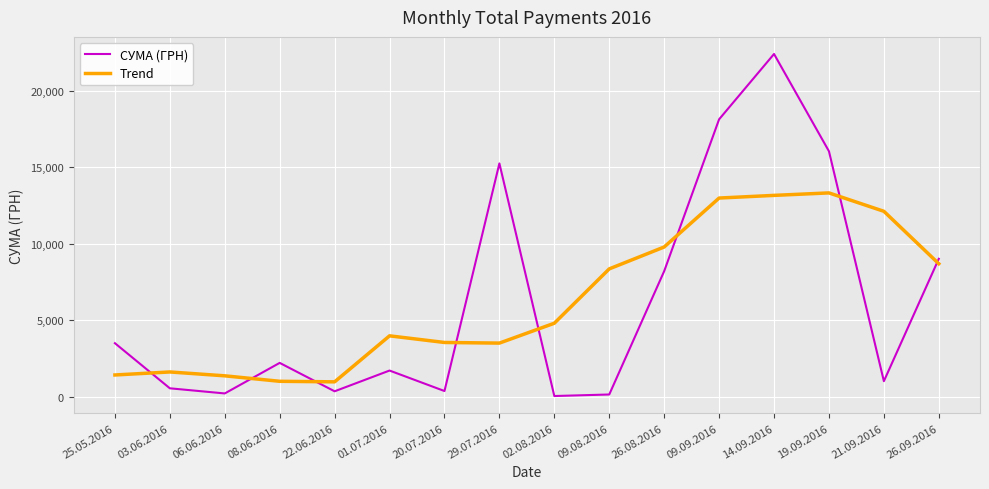

Where is the first local maximum for СУМА (ГРН)?

08.06.2016